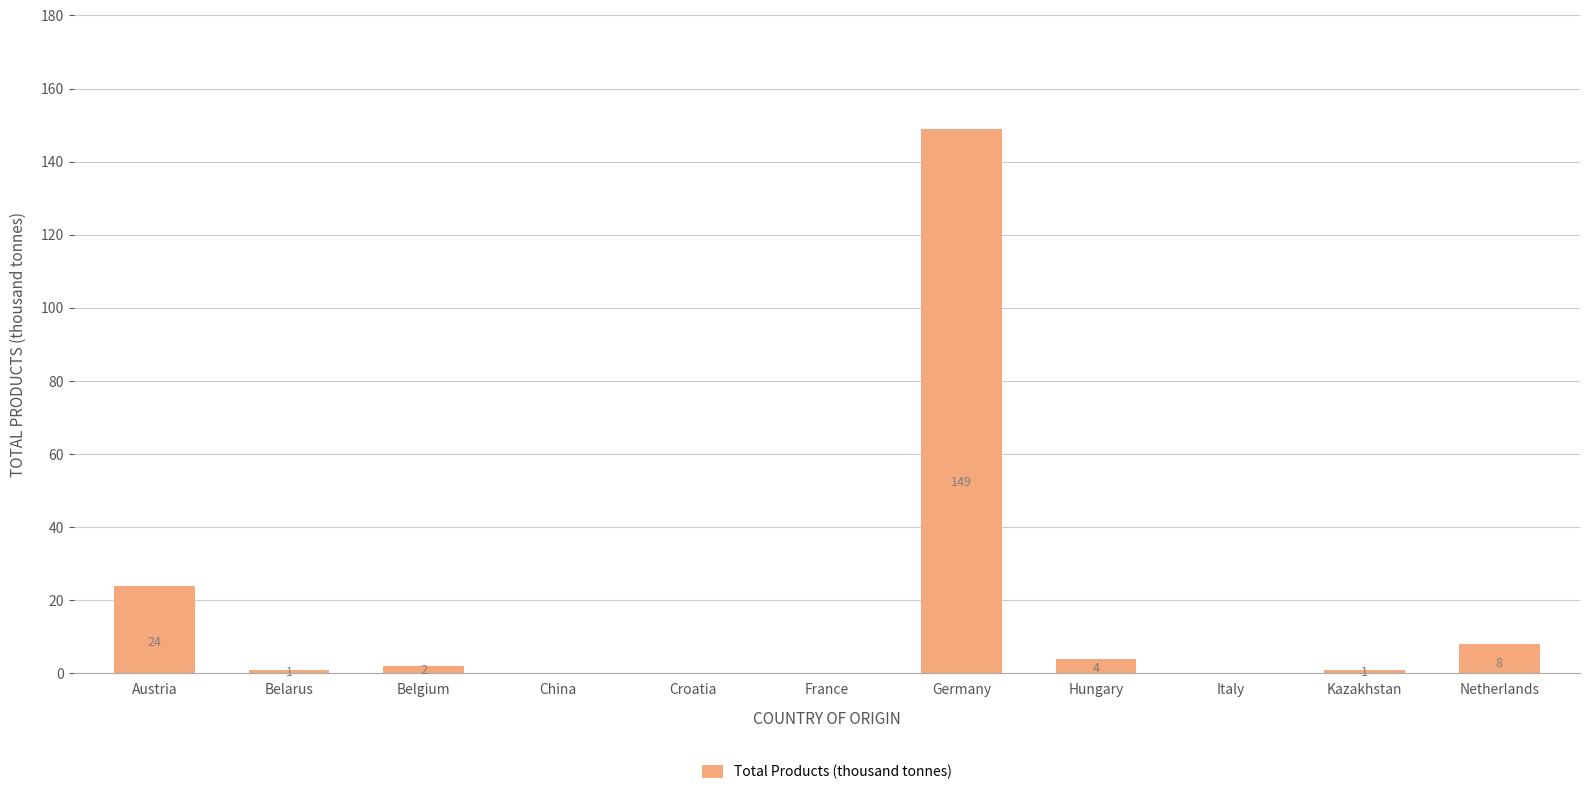

What is the change in value from Austria to Hungary?

-20